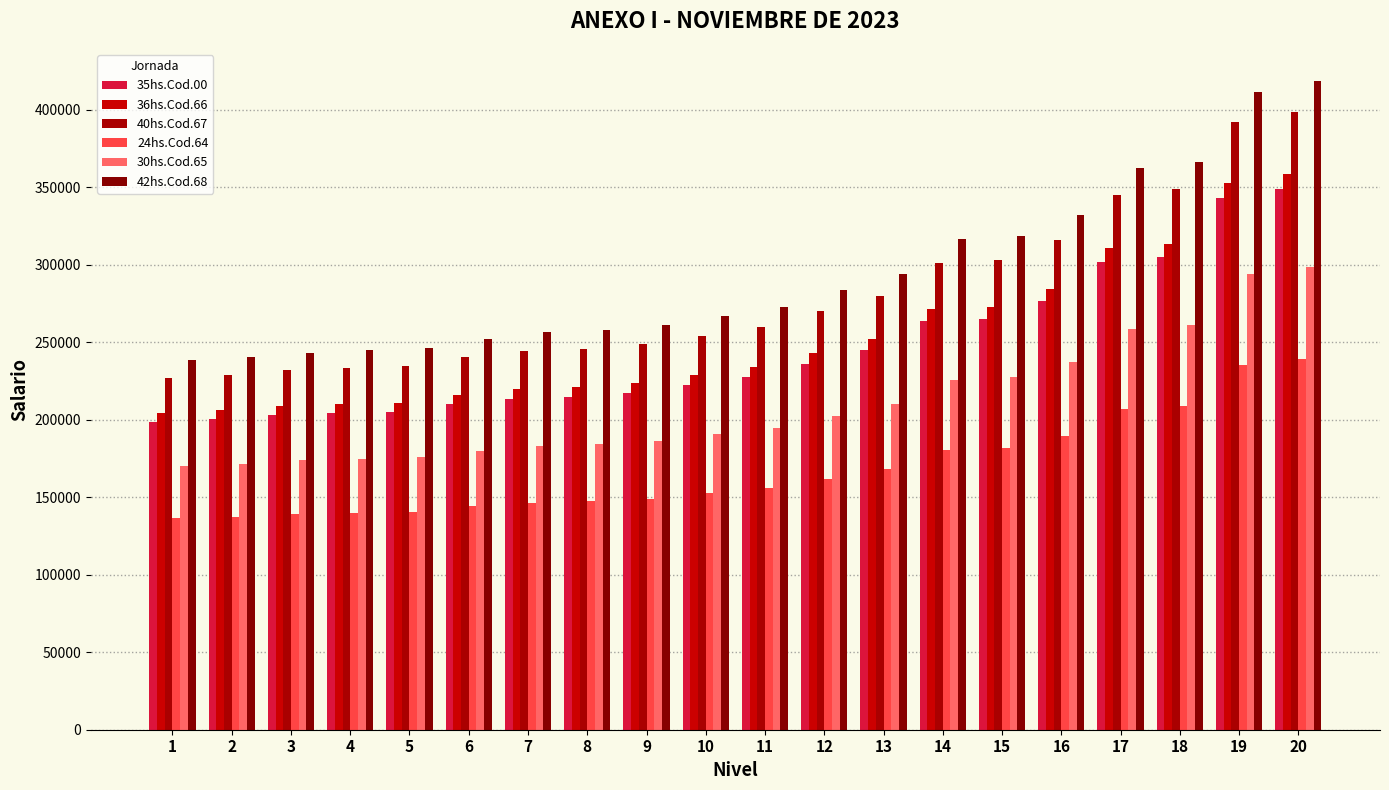

What is the total value across all series at 12?

1397359.8